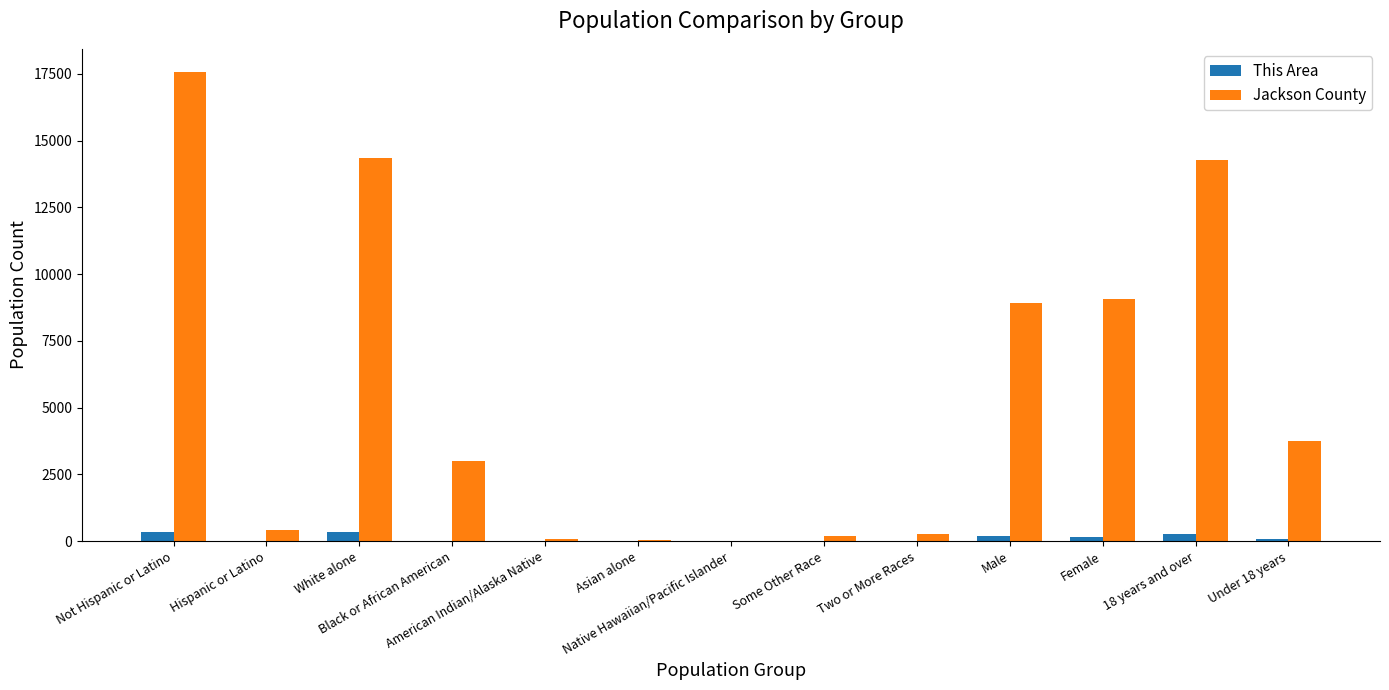

What is the greatest value displayed?

17561